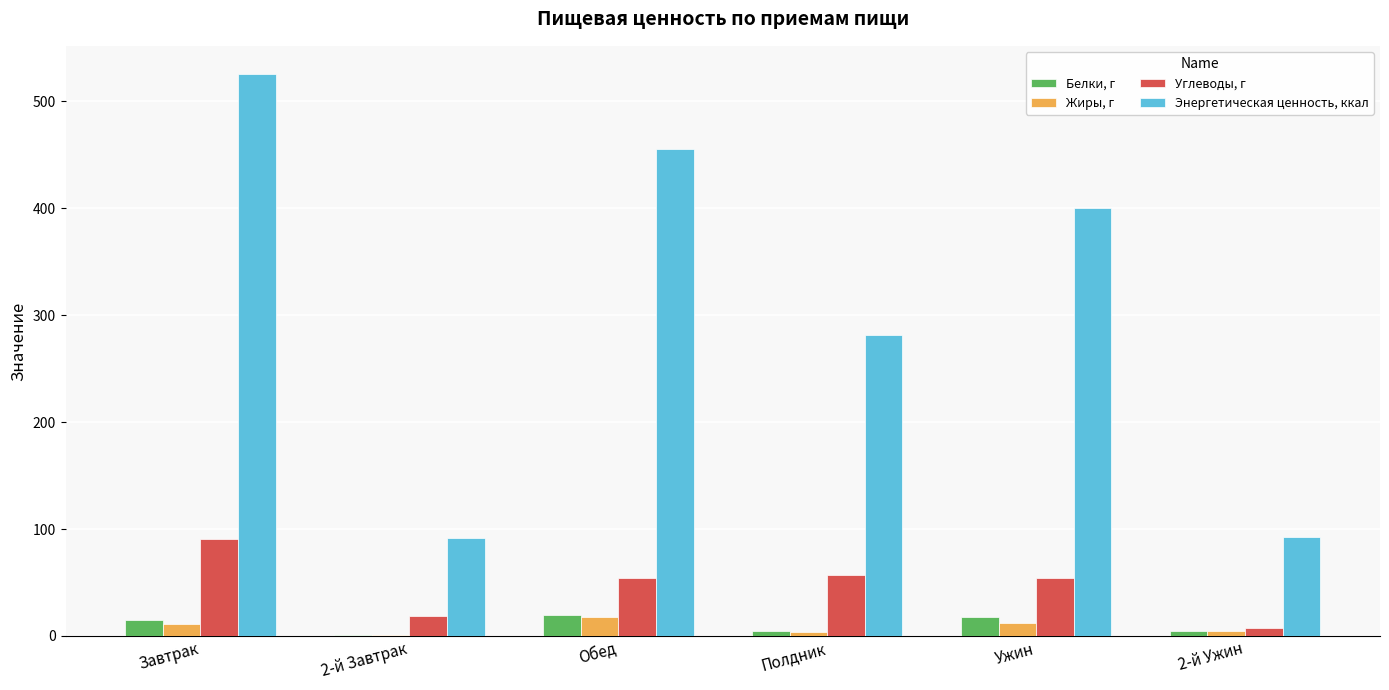

Which series changed the most between Завтрак and 2-й Завтрак?

Энергетическая ценность, ккал